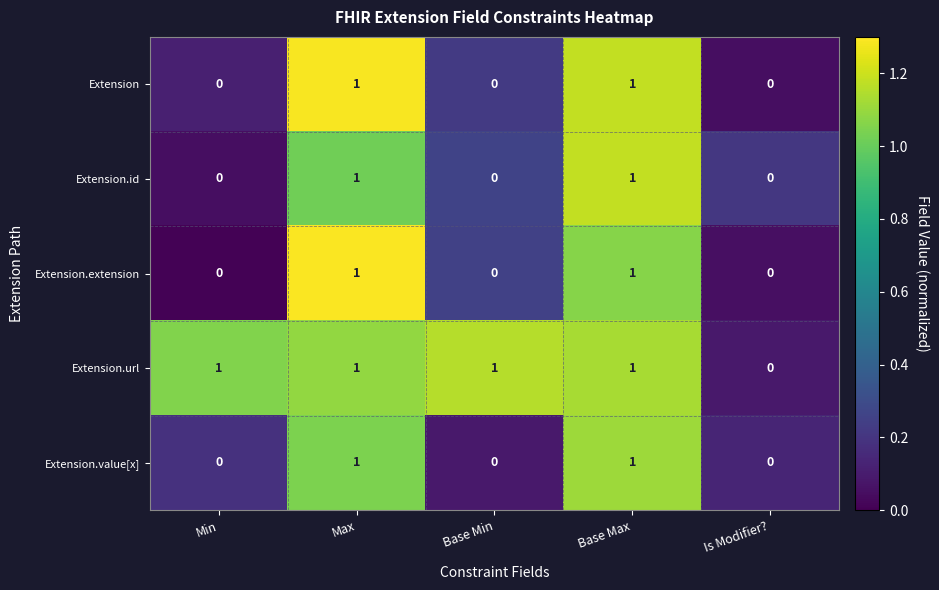

Is the value of Extension.value[x] at Base Max greater than the value of Extension.id at Min?

Yes